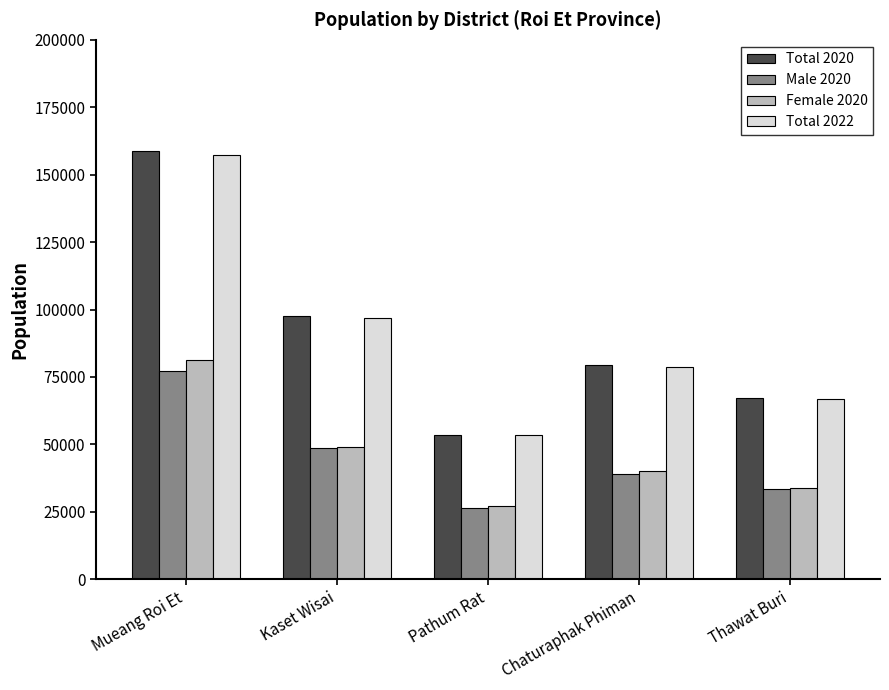

Reading left to right, list all the values displayed in this chart.

Total 2020: Mueang Roi Et=158674	Kaset Wisai=97625	Pathum Rat=53606	Chaturaphak Phiman=79408	Thawat Buri=67303
Male 2020: Mueang Roi Et=77368	Kaset Wisai=48479	Pathum Rat=26556	Chaturaphak Phiman=39156	Thawat Buri=33326
Female 2020: Mueang Roi Et=81306	Kaset Wisai=49146	Pathum Rat=27050	Chaturaphak Phiman=40252	Thawat Buri=33977
Total 2022: Mueang Roi Et=157479	Kaset Wisai=97028	Pathum Rat=53526	Chaturaphak Phiman=78777	Thawat Buri=66955